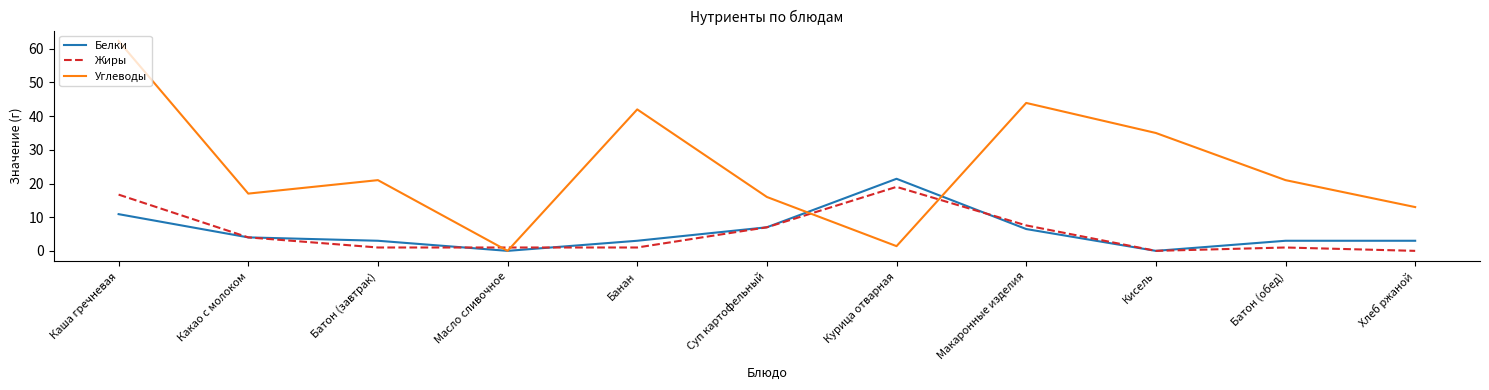

Which series ends up on top after the final intersection of Углеводы and Жиры?

Углеводы